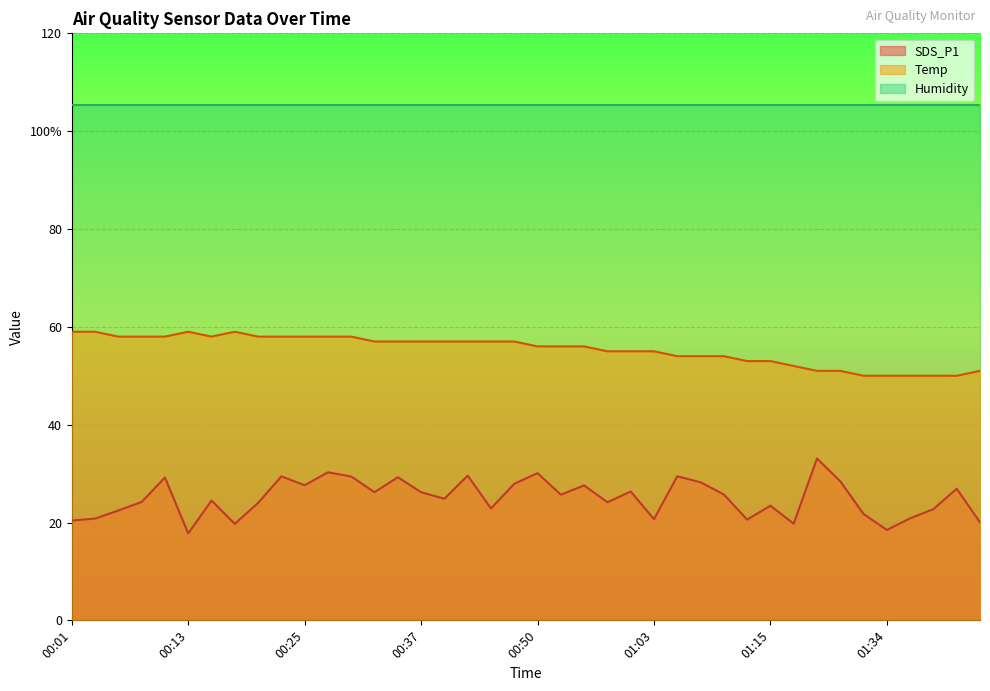

At which category is the sum across all series the highest?

00:28